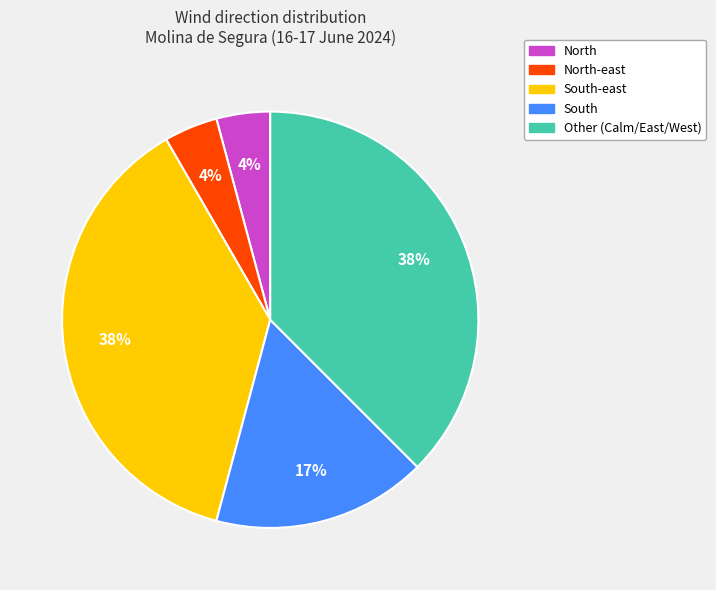

To the nearest percent, what portion does Other (Calm/East/West) represent?

37%